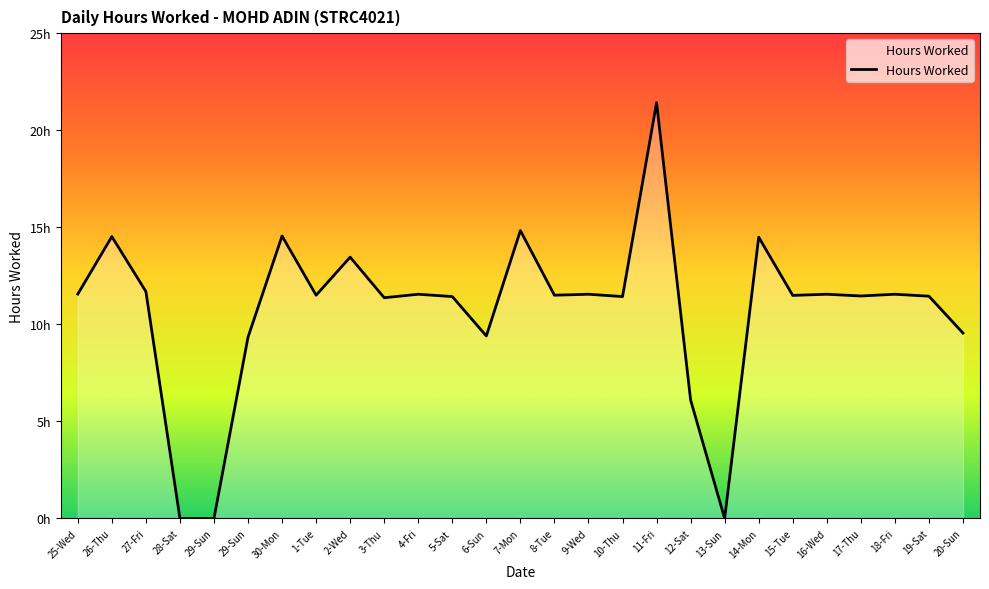

What is the sum of the values at 11-Fri and 13-Sun?

21.4